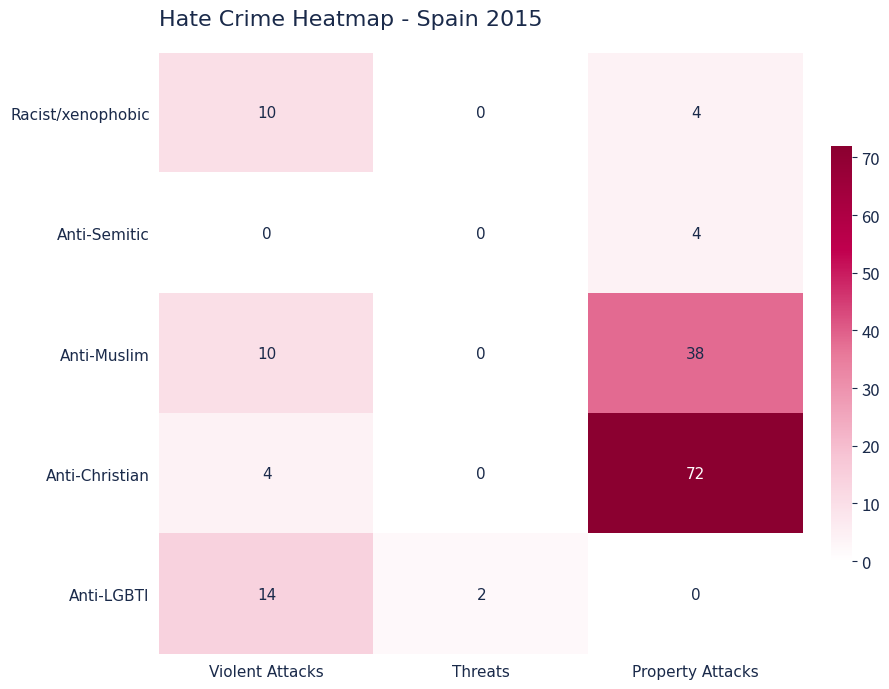

Is it true that Anti-Semitic equals 4 at Property Attacks?

True